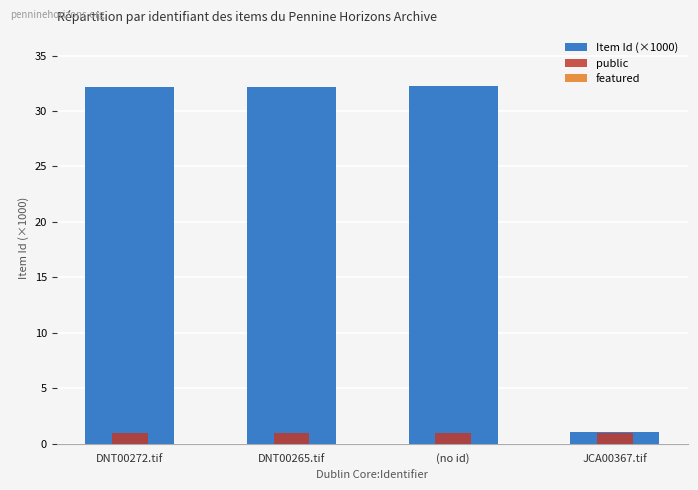

Between DNT00265.tif and (no id), which series saw the biggest shift?

Item Id (×1000)